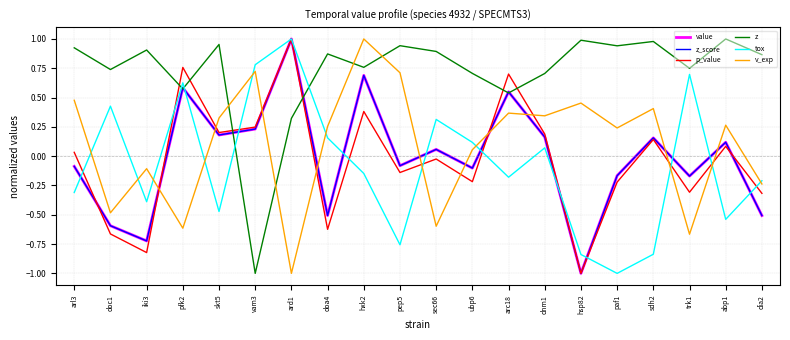

What is the sum of all tox values?

-1.5